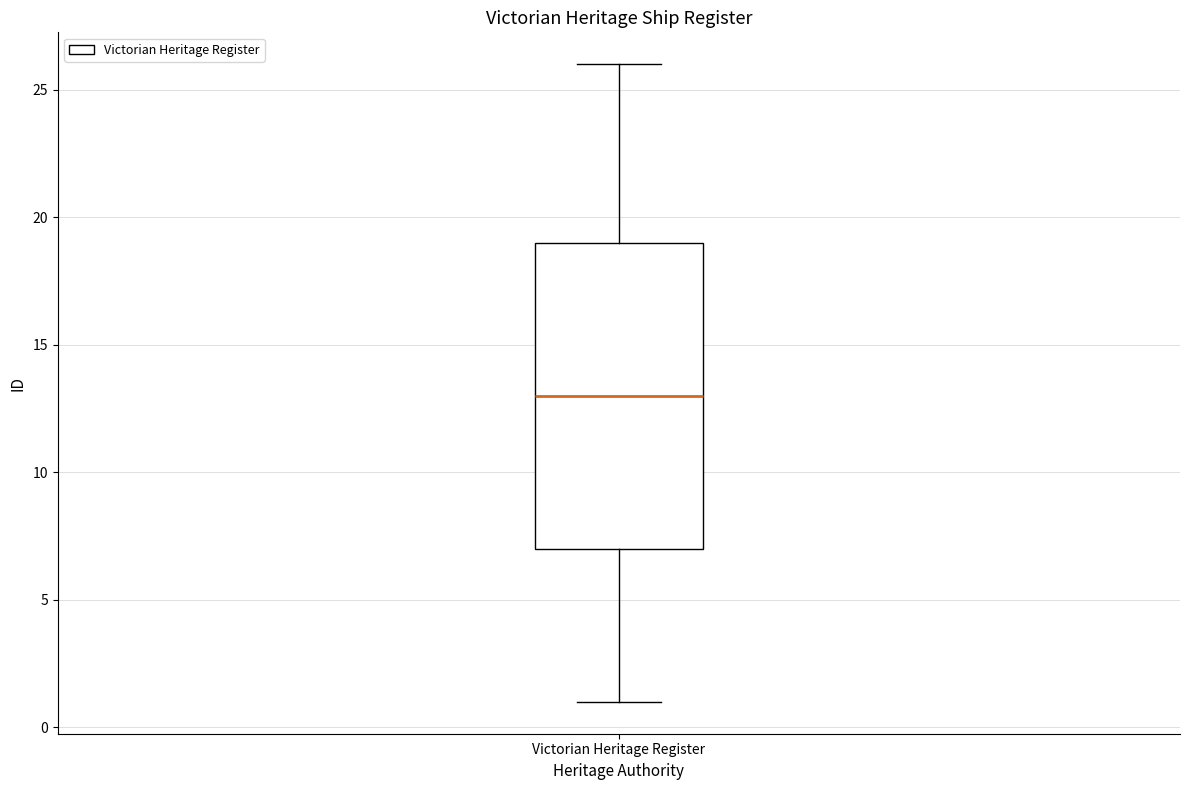

Transcribe this box plot: give where the median line is, the range the box spans, and where the two whiskers end, as read against the y-axis. The values are not printed on the chart, so give them approximately, as read against the axis.

median 13, box 7 to 19, whiskers 1 to 26